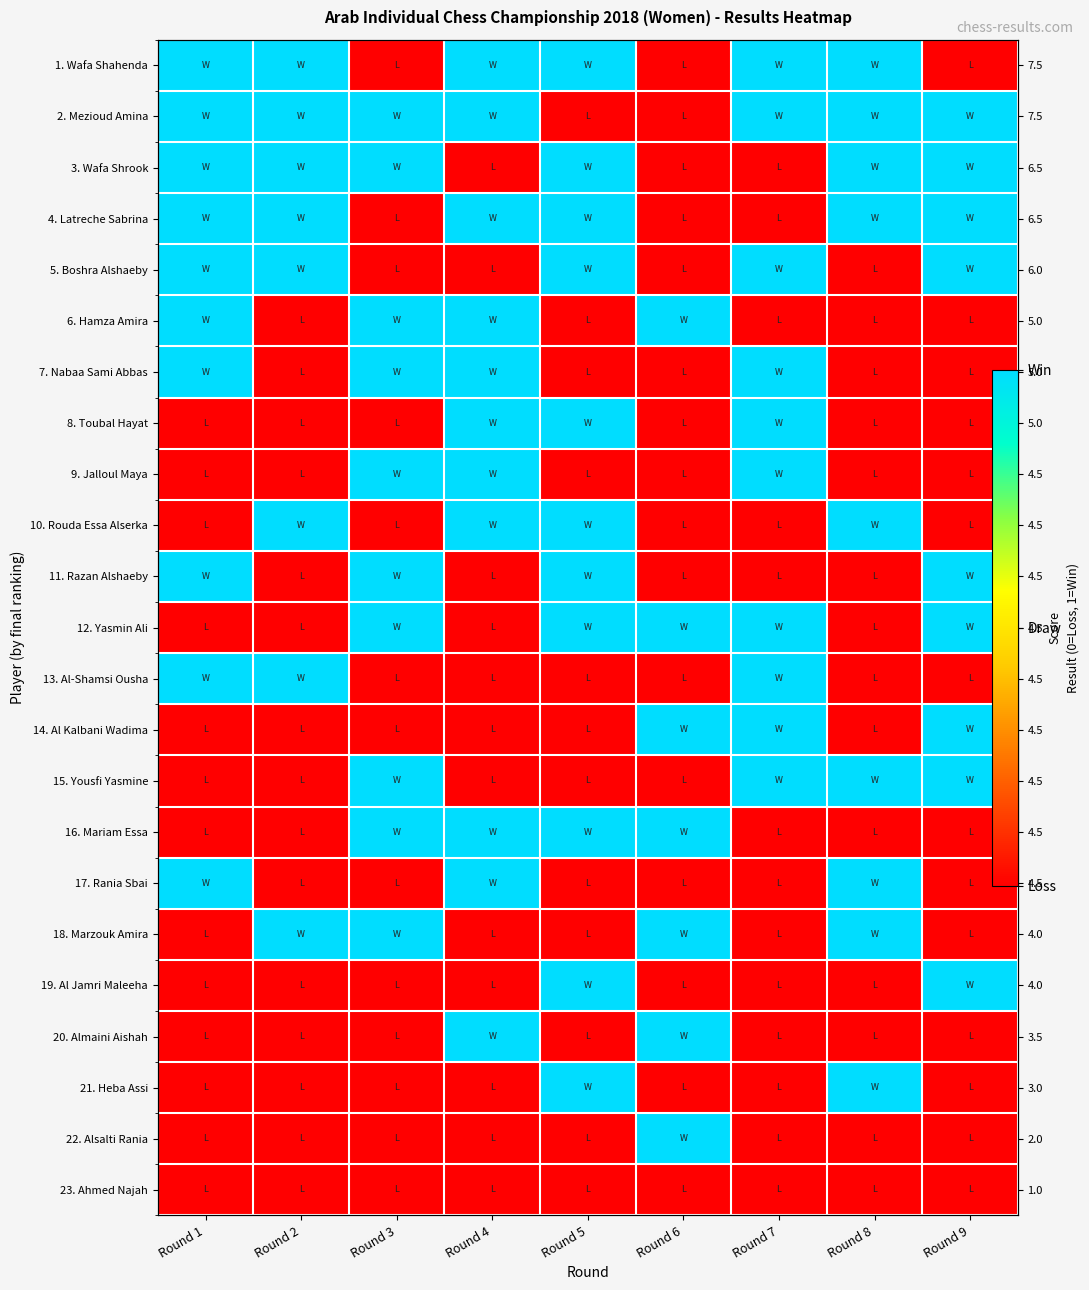

Where is 14. Al Kalbani Wadima nearest to the value 0?

Round 1